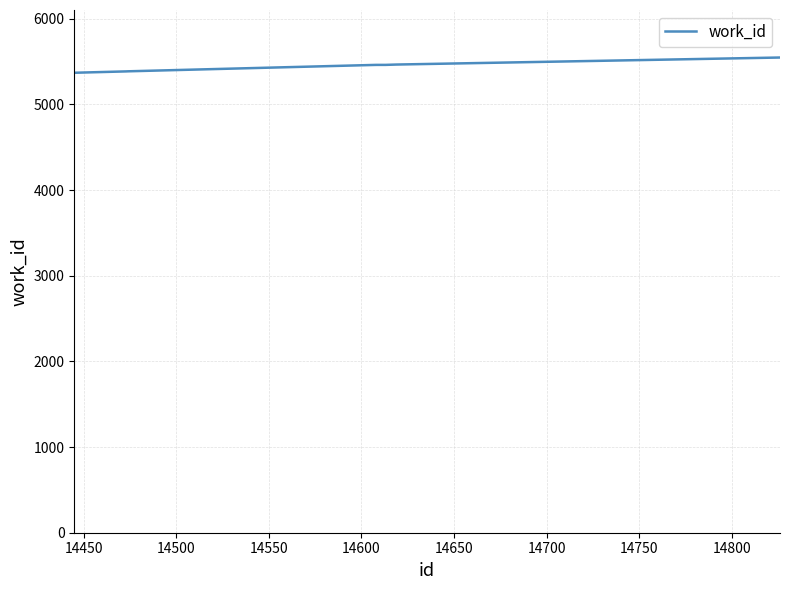

How many distinct data groups are displayed?

1